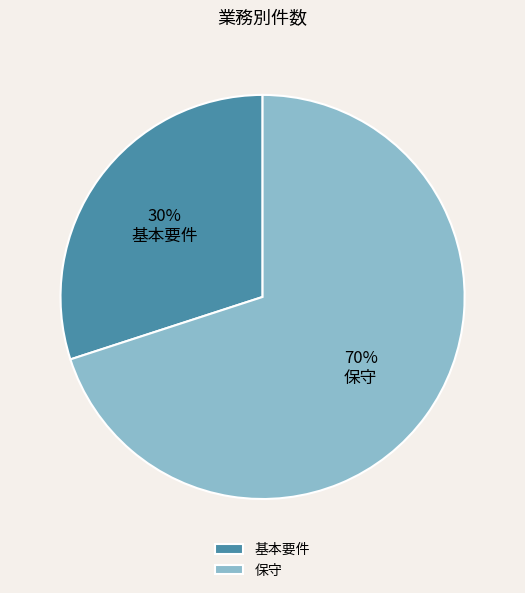

Is there a majority slice in this chart?

Yes